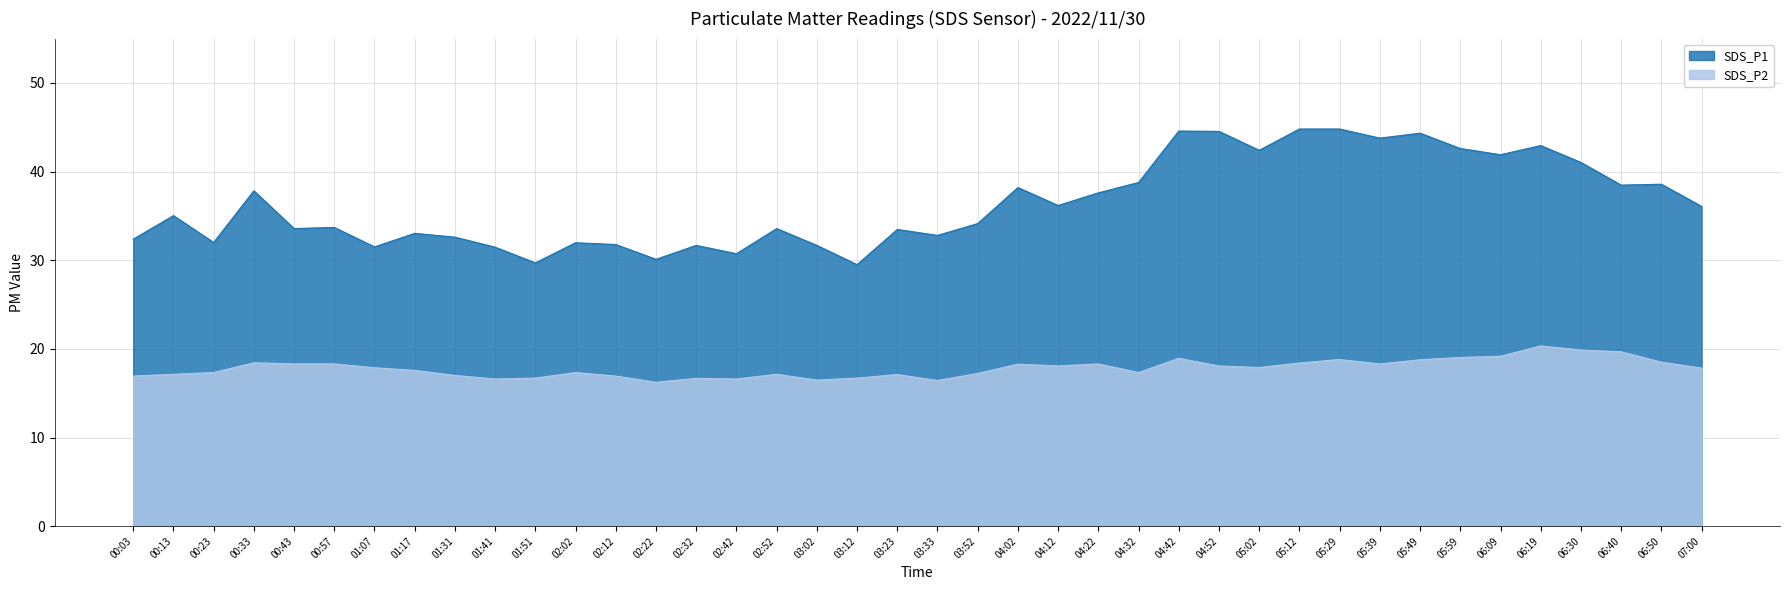

True or false: SDS_P2 has more than 2 points higher than both neighbors.

True